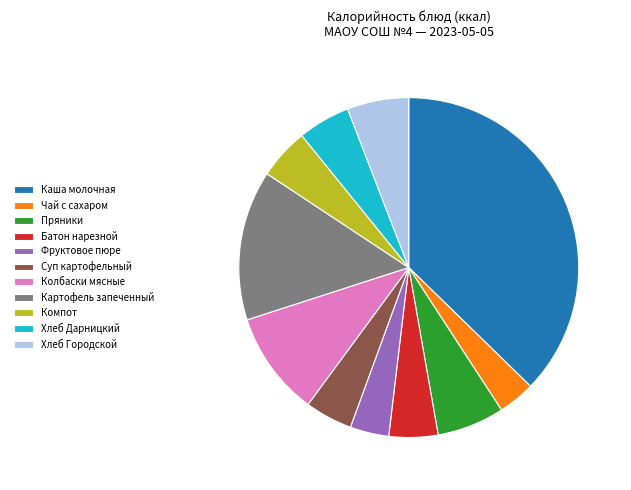

Is it true that Пряники is 6% of the pie?

True